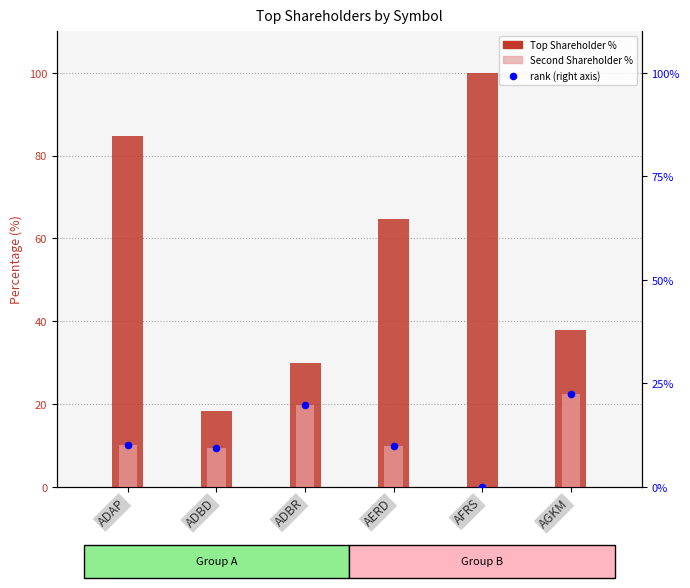

At how many categories does at least one series exceed 56?

3